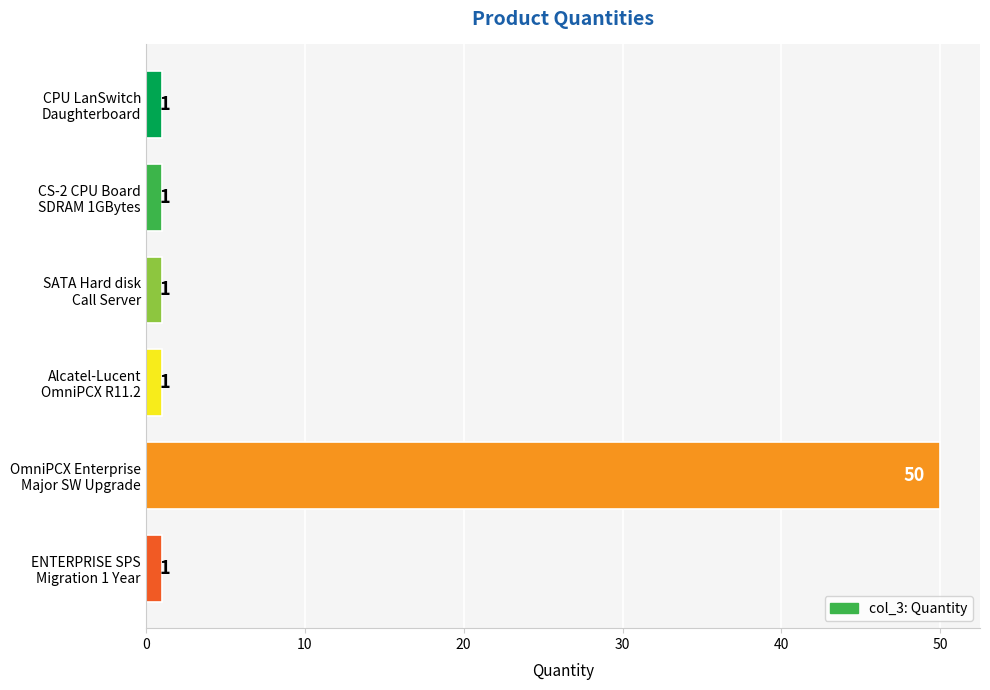

What is the sum of all values?

55